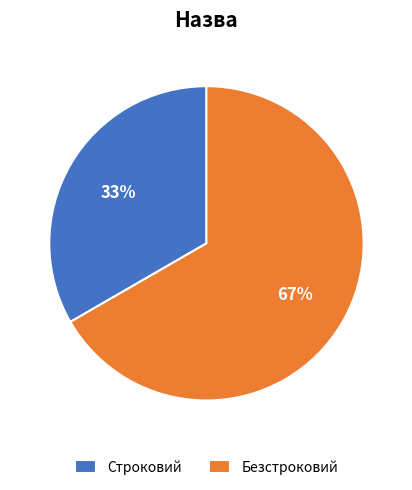

Approximately how many times larger is the value at Строковий compared to Безстроковий?

0.5